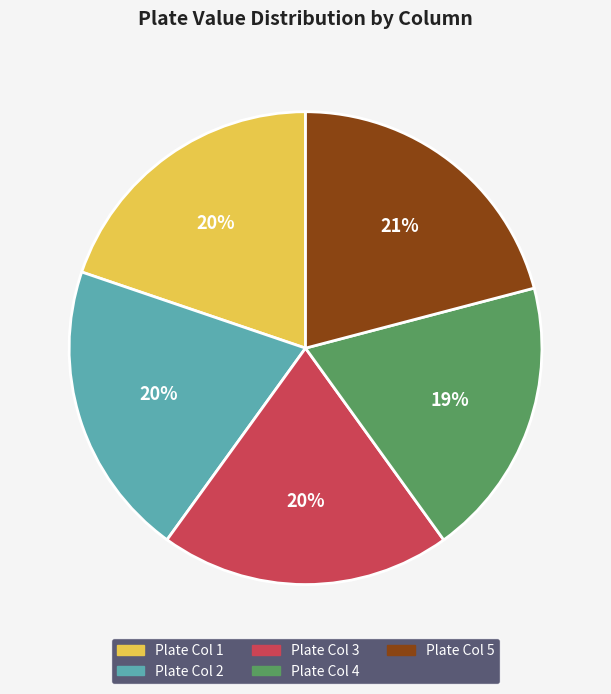

Is Plate Col 1 the majority of the pie?

No